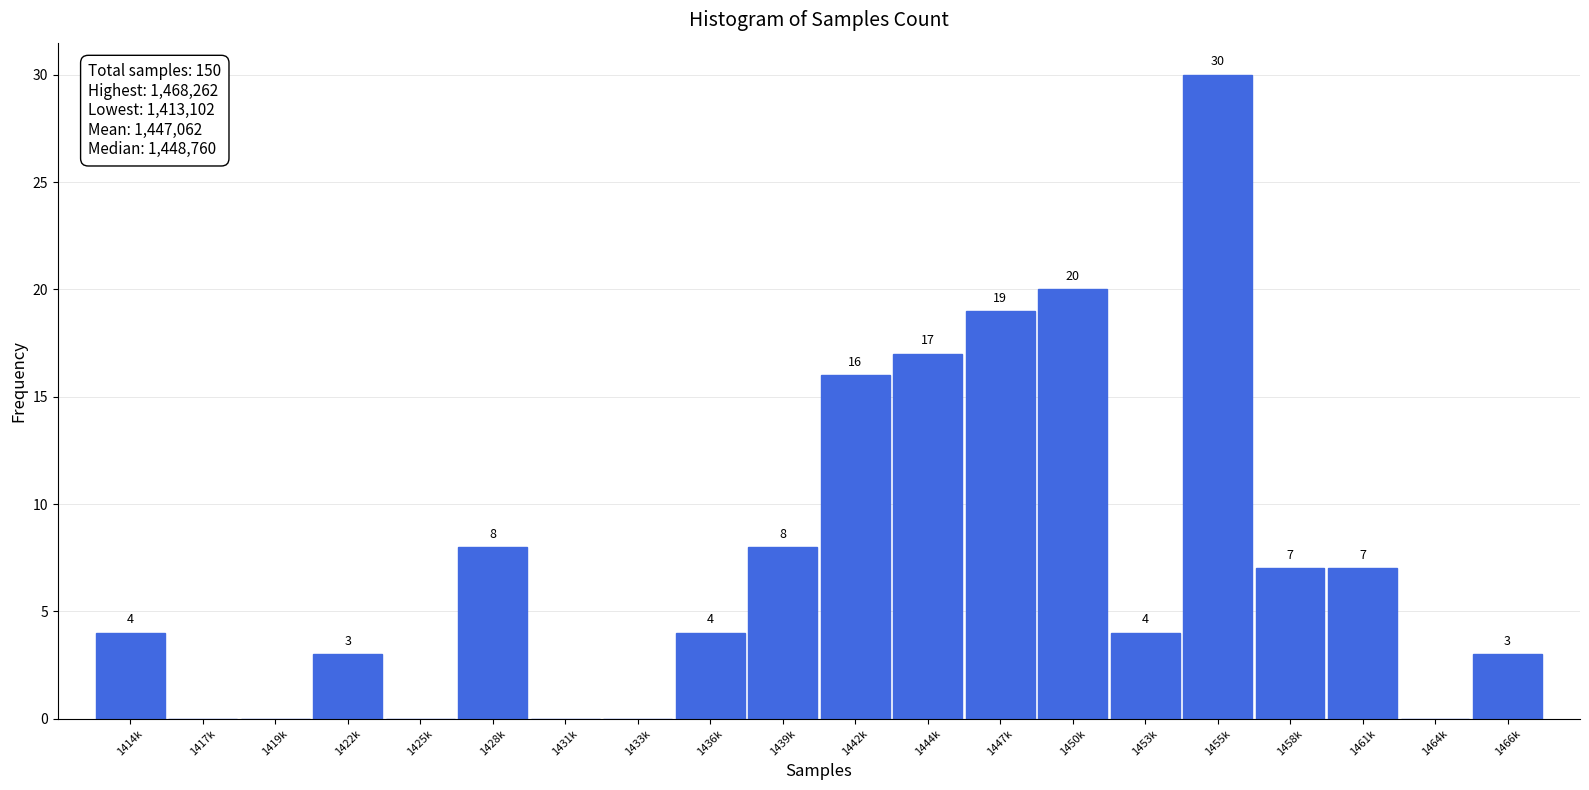

Reading right to left, what are all the values shown in this chart?

1466k=3	1464k=0	1461k=7	1458k=7	1455k=30	1453k=4	1450k=20	1447k=19	1444k=17	1442k=16	1439k=8	1436k=4	1433k=0	1431k=0	1428k=8	1425k=0	1422k=3	1419k=0	1417k=0	1414k=4